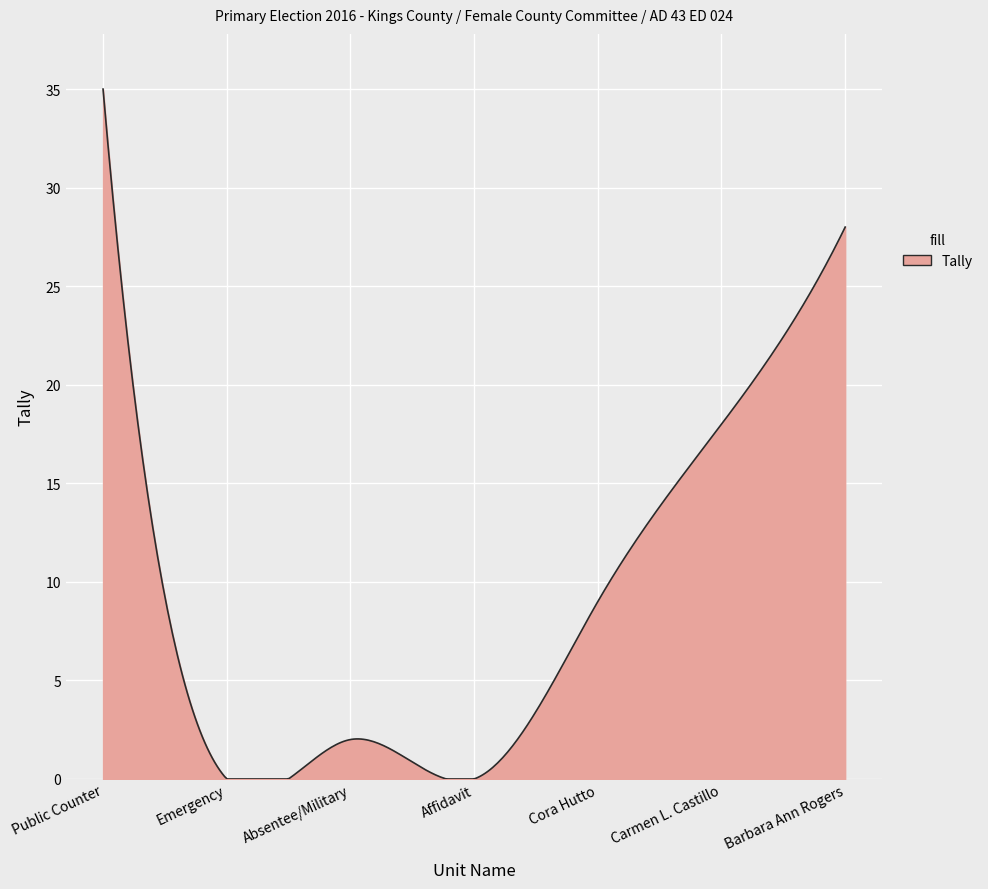

What is the difference between the maximum and minimum values?

35.0